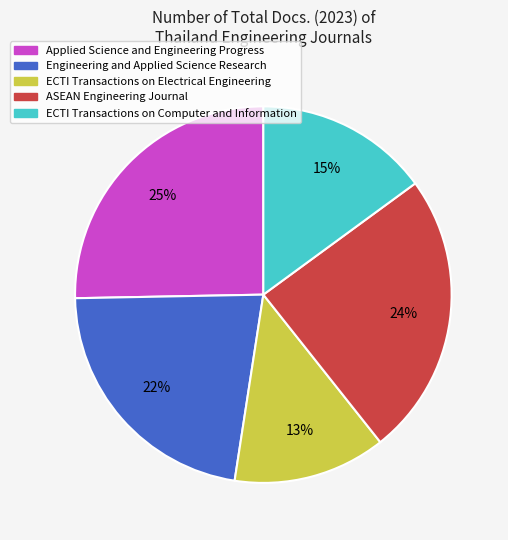

Is there a majority slice in this chart?

No